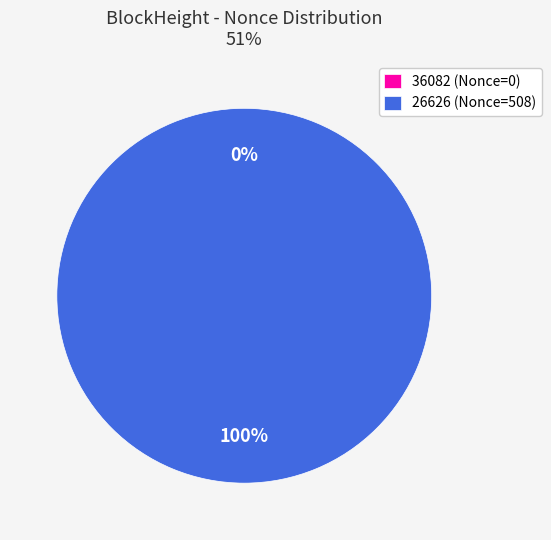

What is the majority slice?

26626